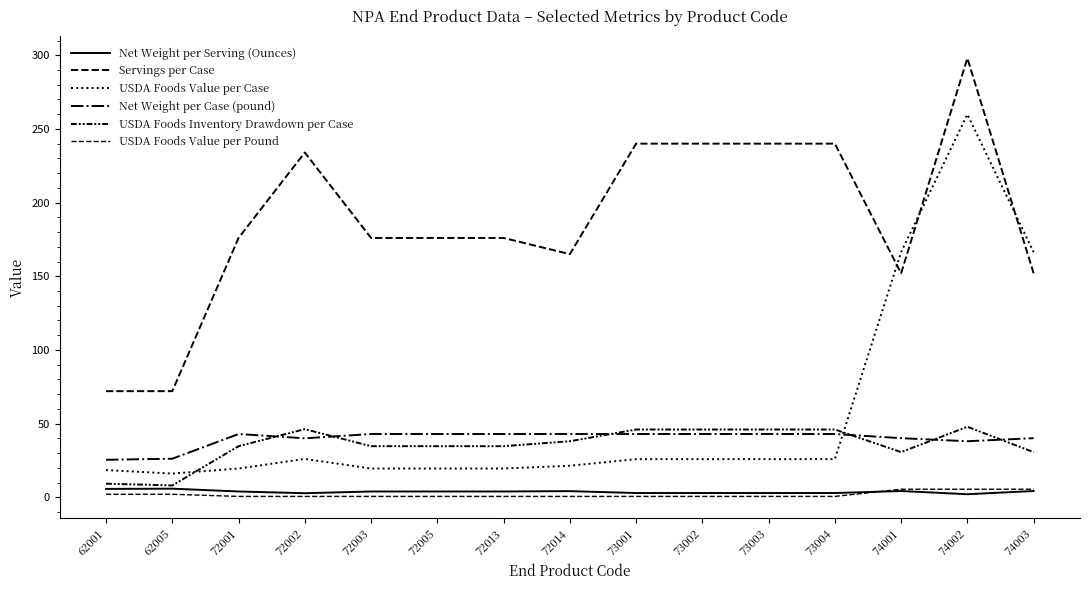

Does the chart have visible grid lines?

No